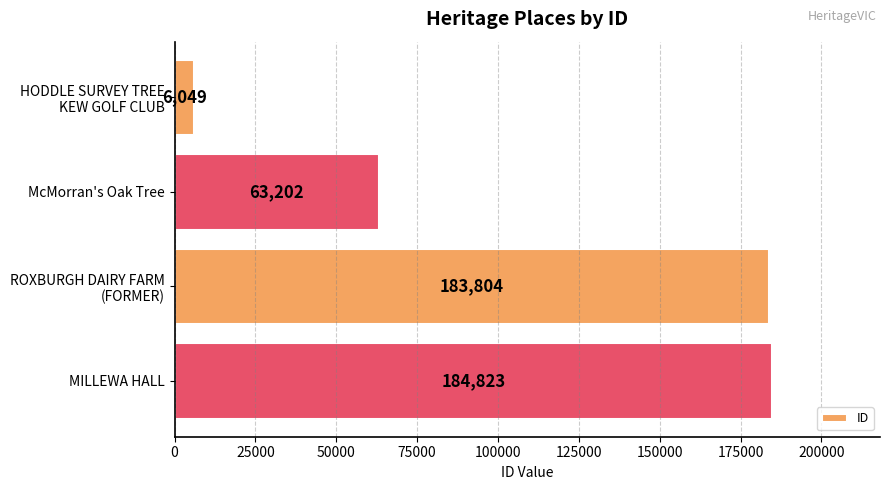

Approximately how many times larger is the value at MILLEWA HALL compared to McMorran's Oak Tree?

2.9